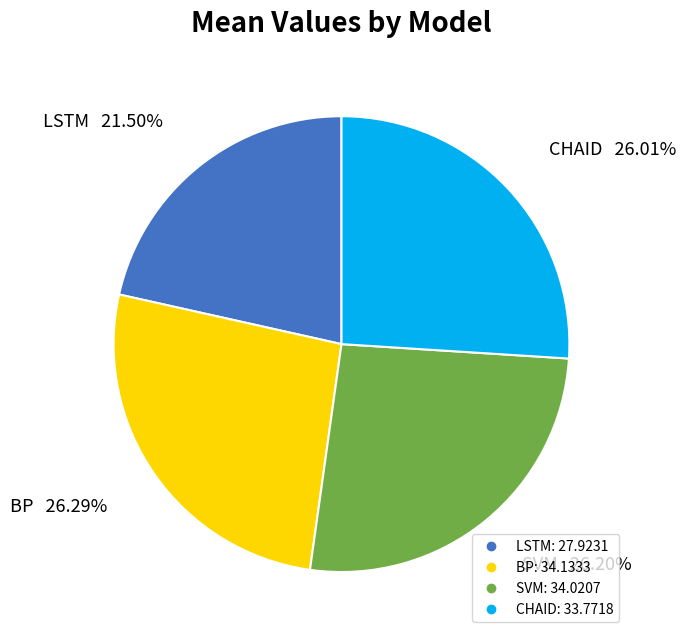

Which slice is the smallest?

LSTM